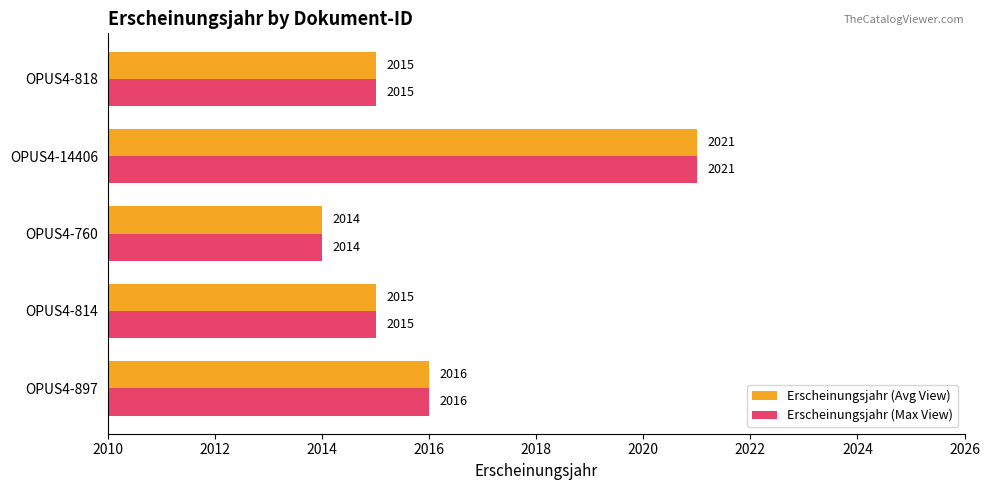

What is the difference between the maximum and second lowest values in the Erscheinungsjahr (Avg View) series?

6